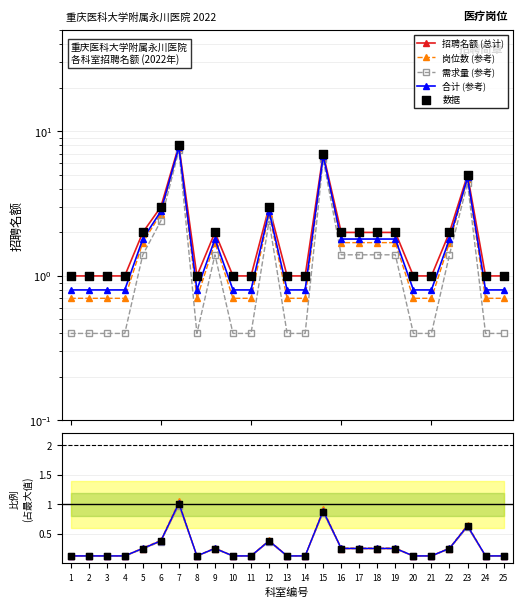

What are all the series names shown in the legend?

招聘名额 (总计), 岗位数 (参考), 需求量 (参考), 合计 (参考), 数据